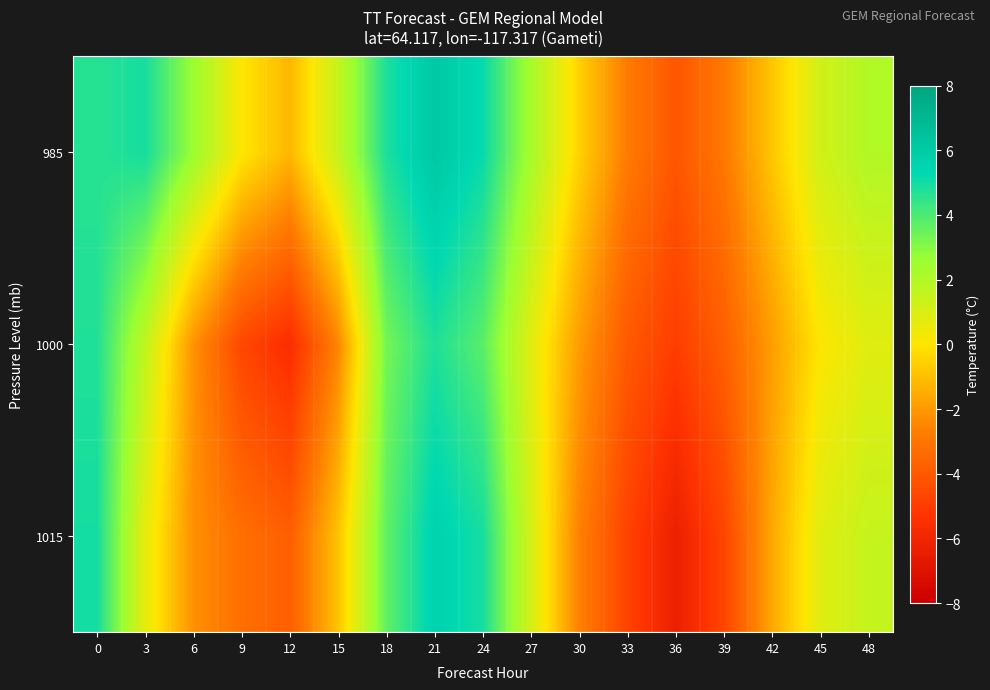

How many distinct data groups are displayed?

3